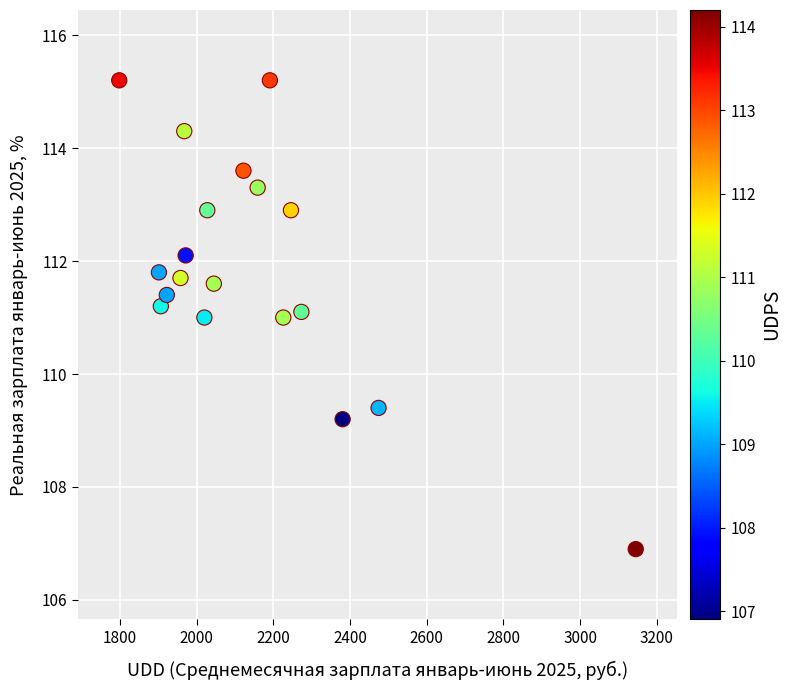

What is the range of X values (max minus min)?

1346.4